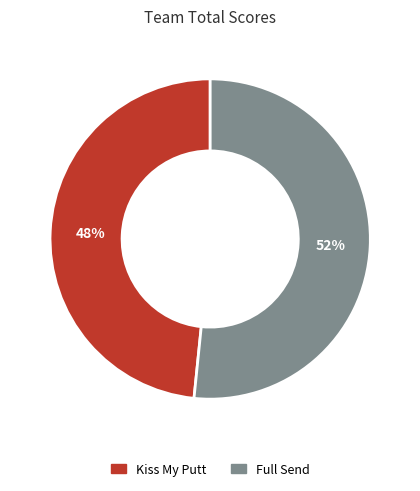

To the nearest percent, what is the average slice percentage?

50%